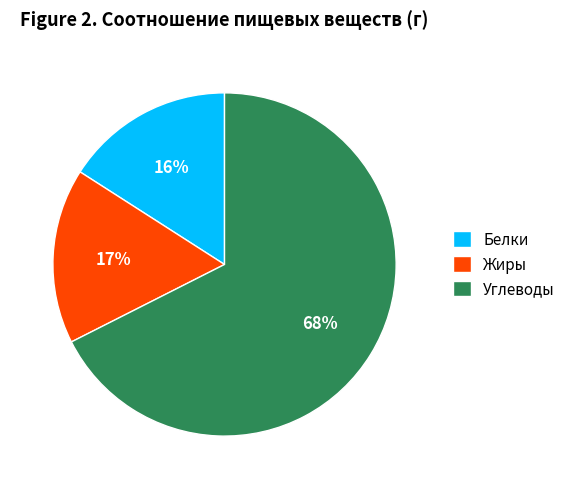

To the nearest percent, what percentage of the pie is Белки?

16%